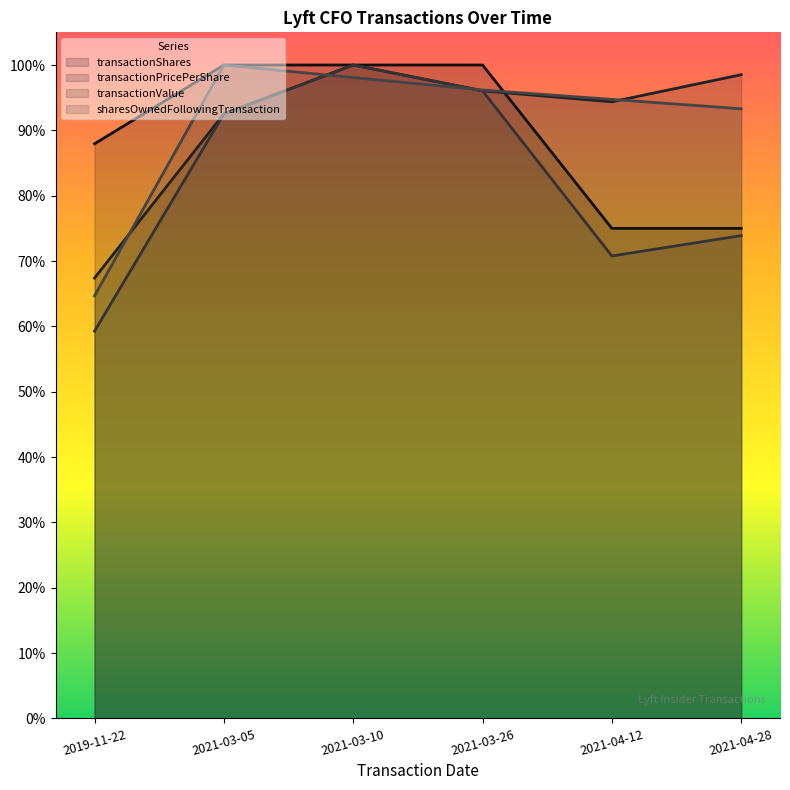

Is it true that transactionValue equals 0.7 at 2021-04-12?

True